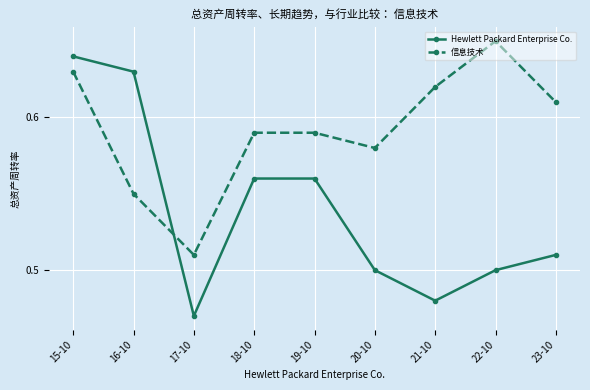

Which series has the largest range (max minus min)?

Hewlett Packard Enterprise Co.